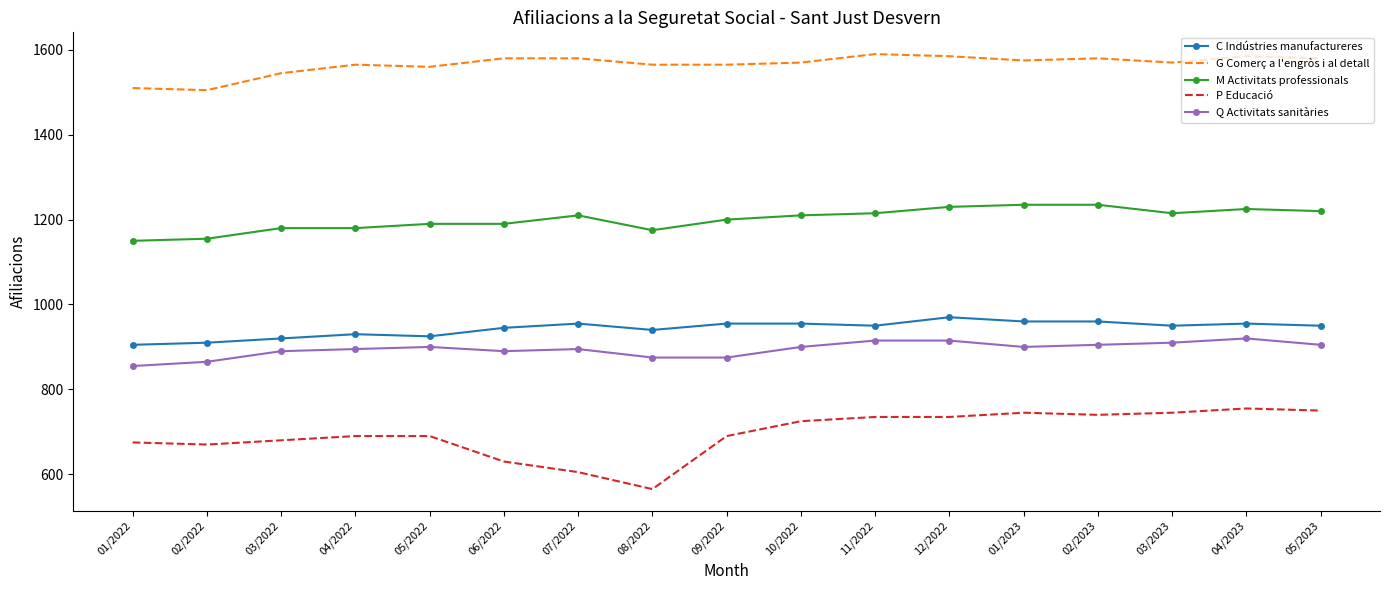

What position from the left is 07/2022?

7